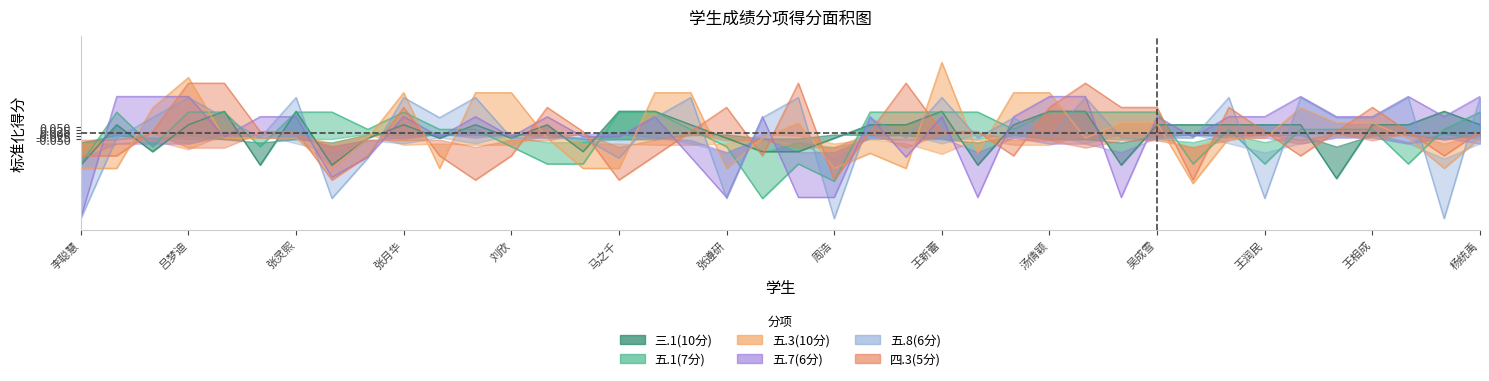

Where does the 五.7(6分) series first go above 0?

谷玉洁